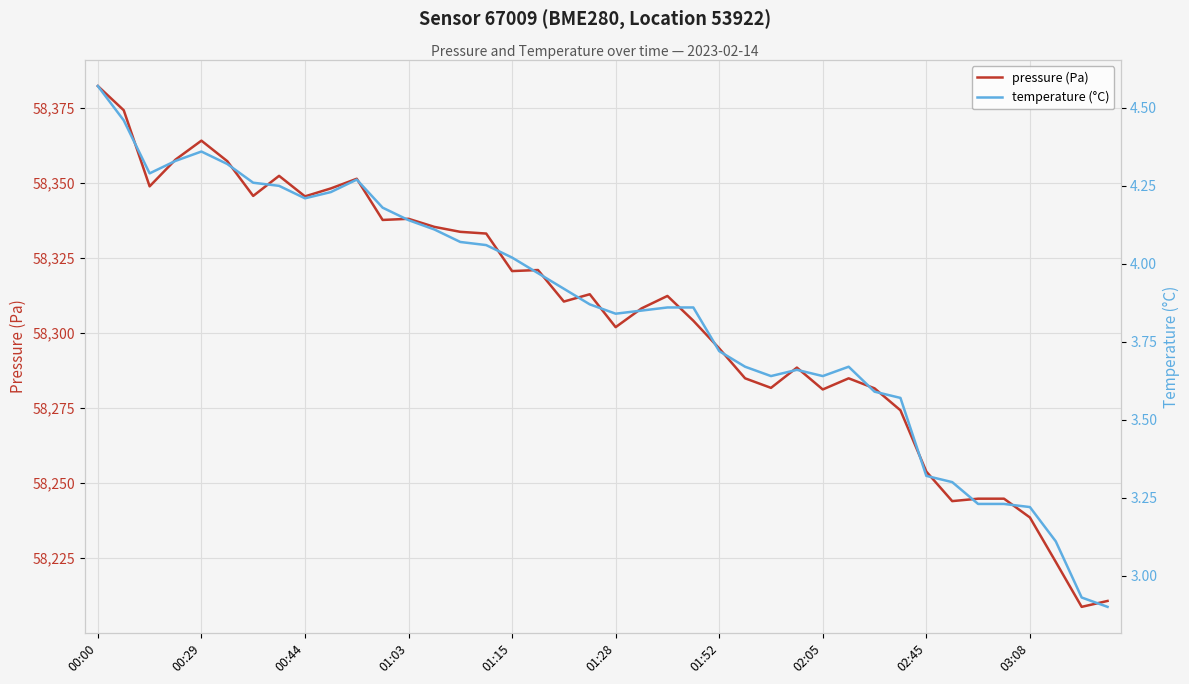

Is it true that pressure (Pa) equals 58345.4 at 00:44?

True